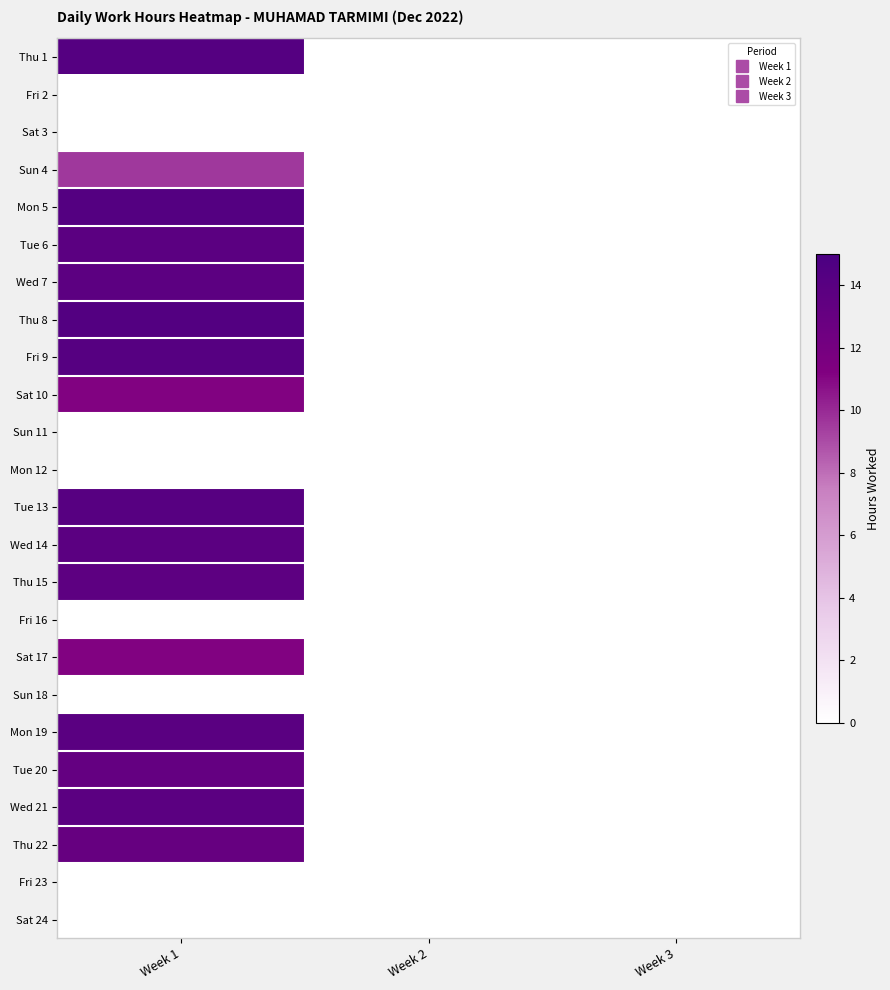

Reading left to right, what are all the values shown in this chart?

Thu 1: Week 1=14.2	Week 2=0.0	Week 3=0.0
Fri 2: Week 1=0.0	Week 2=0.0	Week 3=0.0
Sat 3: Week 1=0.0	Week 2=0.0	Week 3=0.0
Sun 4: Week 1=9.6	Week 2=0.0	Week 3=0.0
Mon 5: Week 1=14.2	Week 2=0.0	Week 3=0.0
Tue 6: Week 1=13.8	Week 2=0.0	Week 3=0.0
Wed 7: Week 1=13.7	Week 2=0.0	Week 3=0.0
Thu 8: Week 1=14.4	Week 2=0.0	Week 3=0.0
Fri 9: Week 1=14.1	Week 2=0.0	Week 3=0.0
Sat 10: Week 1=11.1	Week 2=0.0	Week 3=0.0
Sun 11: Week 1=0.0	Week 2=0.0	Week 3=0.0
Mon 12: Week 1=0.0	Week 2=0.0	Week 3=0.0
Tue 13: Week 1=14.1	Week 2=0.0	Week 3=0.0
Wed 14: Week 1=13.8	Week 2=0.0	Week 3=0.0
Thu 15: Week 1=13.7	Week 2=0.0	Week 3=0.0
Fri 16: Week 1=0.0	Week 2=0.0	Week 3=0.0
Sat 17: Week 1=11.2	Week 2=0.0	Week 3=0.0
Sun 18: Week 1=0.0	Week 2=0.0	Week 3=0.0
Mon 19: Week 1=13.9	Week 2=0.0	Week 3=0.0
Tue 20: Week 1=13.2	Week 2=0.0	Week 3=0.0
Wed 21: Week 1=13.8	Week 2=0.0	Week 3=0.0
Thu 22: Week 1=13.1	Week 2=0.0	Week 3=0.0
Fri 23: Week 1=0.0	Week 2=0.0	Week 3=0.0
Sat 24: Week 1=0.0	Week 2=0.0	Week 3=0.0